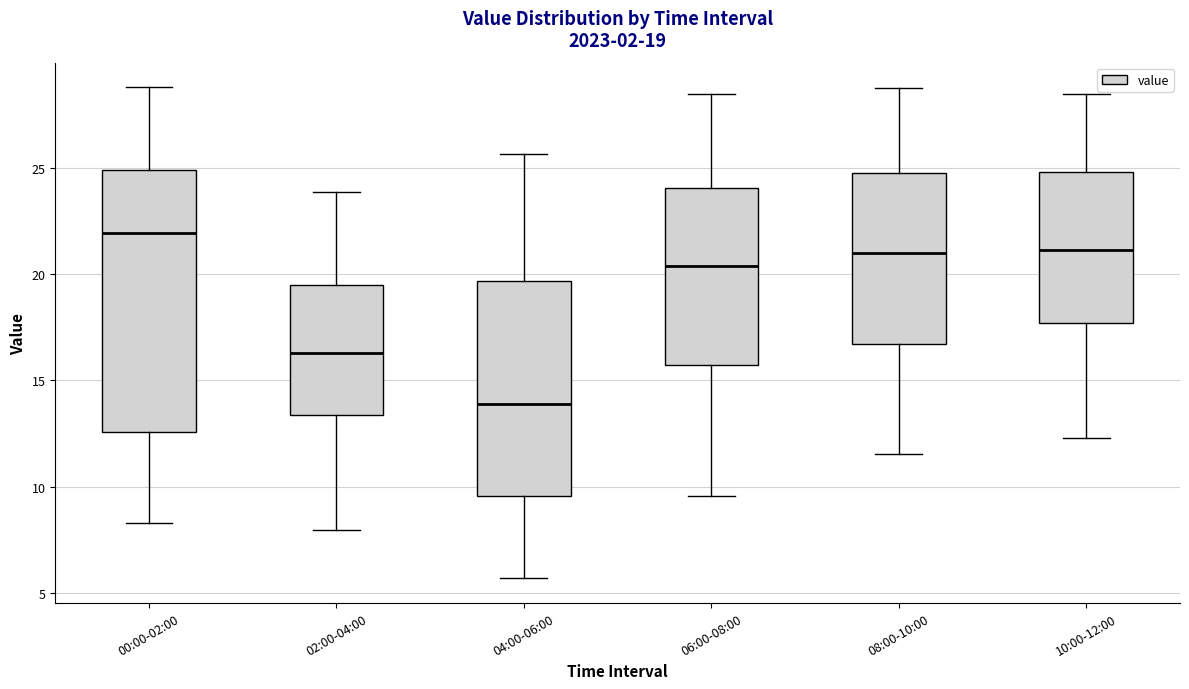

Which box is the tallest, from its lower edge to its upper edge?

00:00-02:00